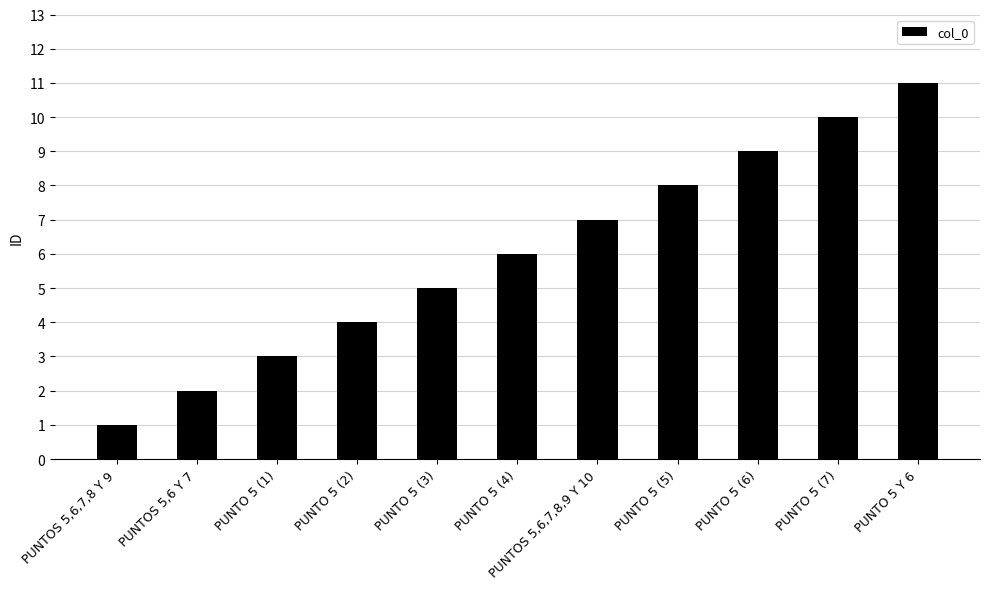

Reading right to left, transcribe all the data shown in this chart.

PUNTO 5 Y 6=11	PUNTO 5 (7)=10	PUNTO 5 (6)=9	PUNTO 5 (5)=8	PUNTOS 5,6,7,8,9 Y 10=7	PUNTO 5 (4)=6	PUNTO 5 (3)=5	PUNTO 5 (2)=4	PUNTO 5 (1)=3	PUNTOS 5,6 Y 7=2	PUNTOS 5,6,7,8 Y 9=1